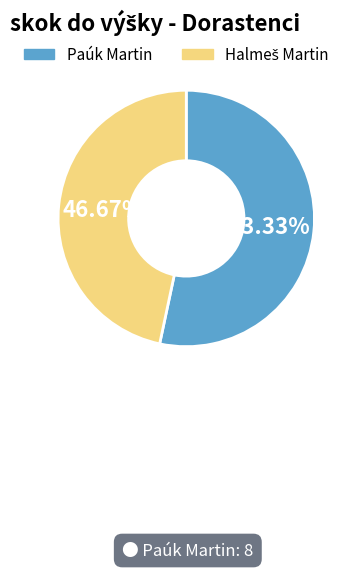

Which slice is the largest?

Paúk Martin